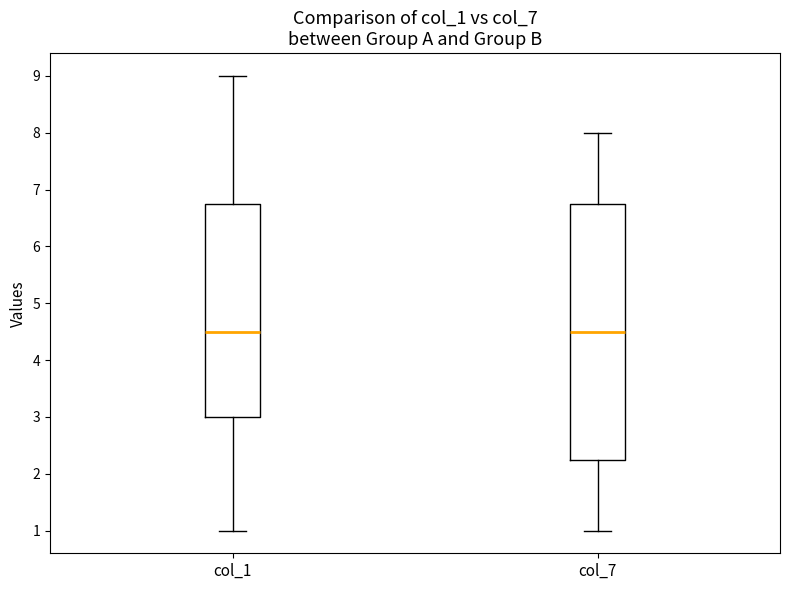

Reading left to right, transcribe this box plot: for each box, give where its median line is, the range the box spans, and where its two whiskers end, as read against the y-axis. The values are not printed on the chart, so give them approximately, as read against the axis.

col_1: median 4.5, box 3.0 to 6.8, whiskers 1.0 to 9.0
col_7: median 4.5, box 2.3 to 6.8, whiskers 1.0 to 8.0